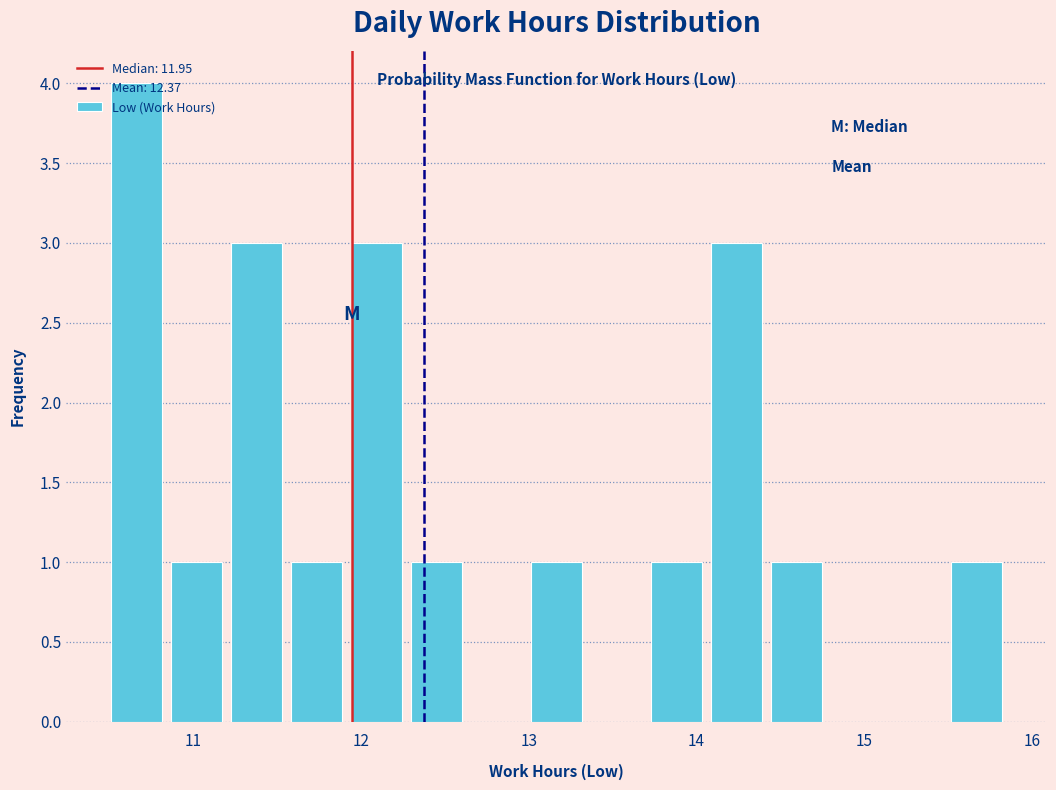

Around what value on the x-axis is the tallest bar? Give the approximate position of its centre, as read against the axis.

10.7